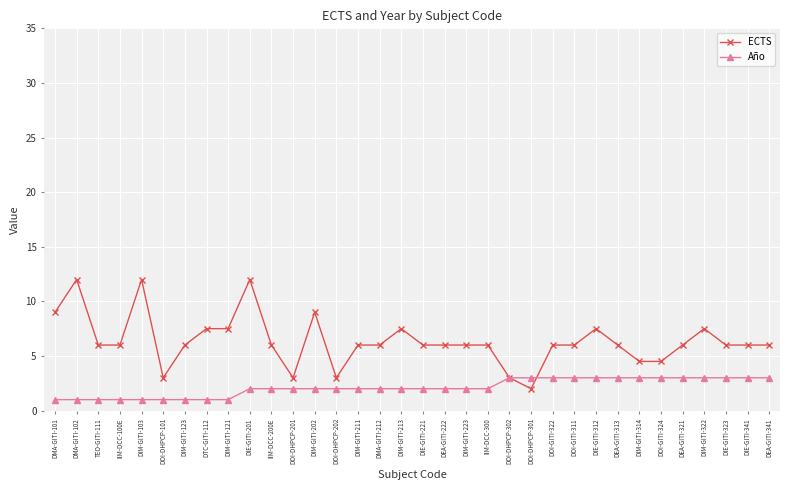

Where is the first local maximum for ECTS?

DMA-GITI-102